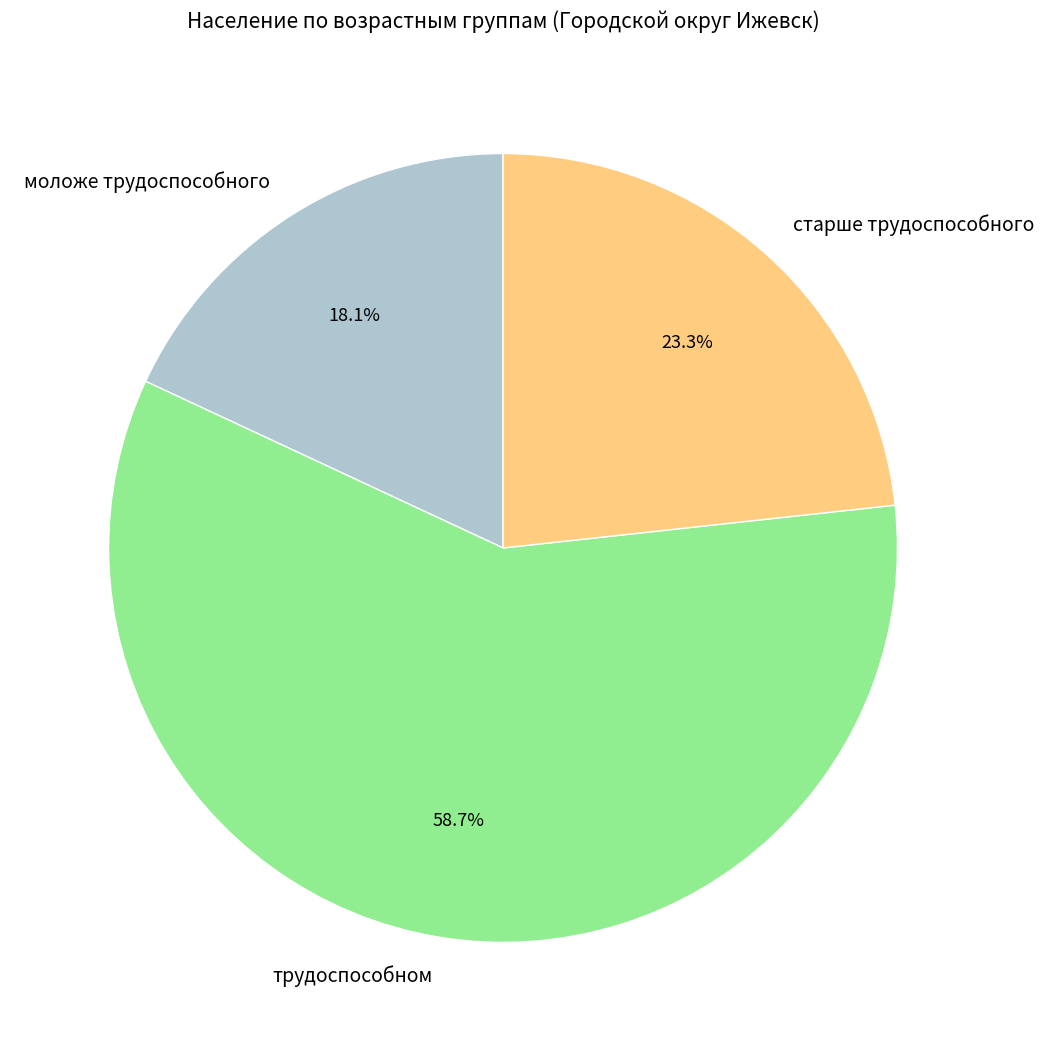

Which category has the smallest portion of the pie?

моложе трудоспособного